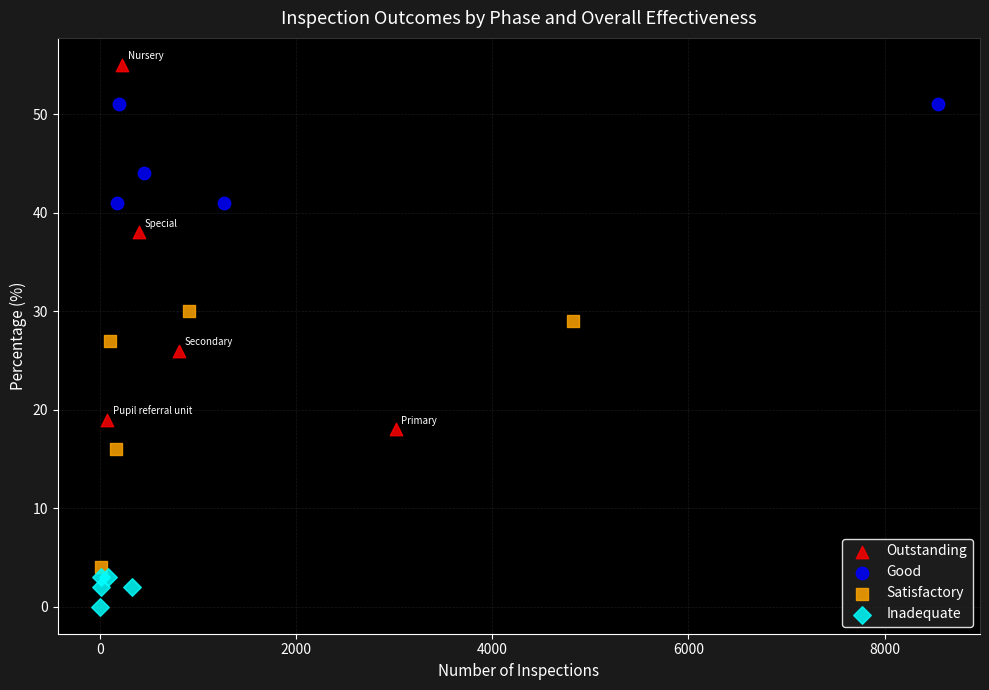

Which series has the widest spread of Y values?

Outstanding